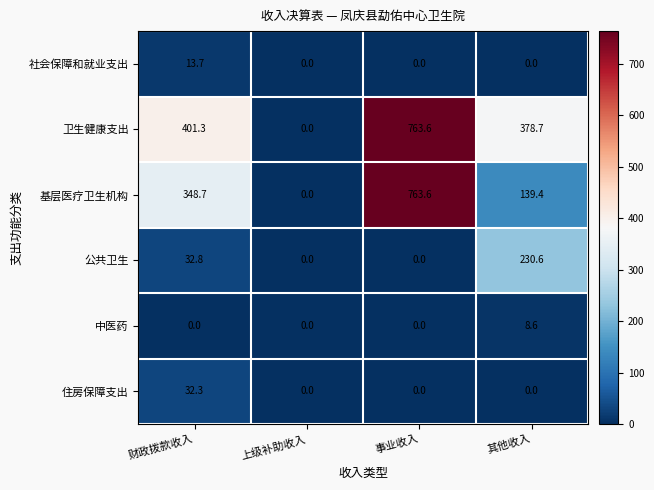

How many categories are shown in the chart?

4